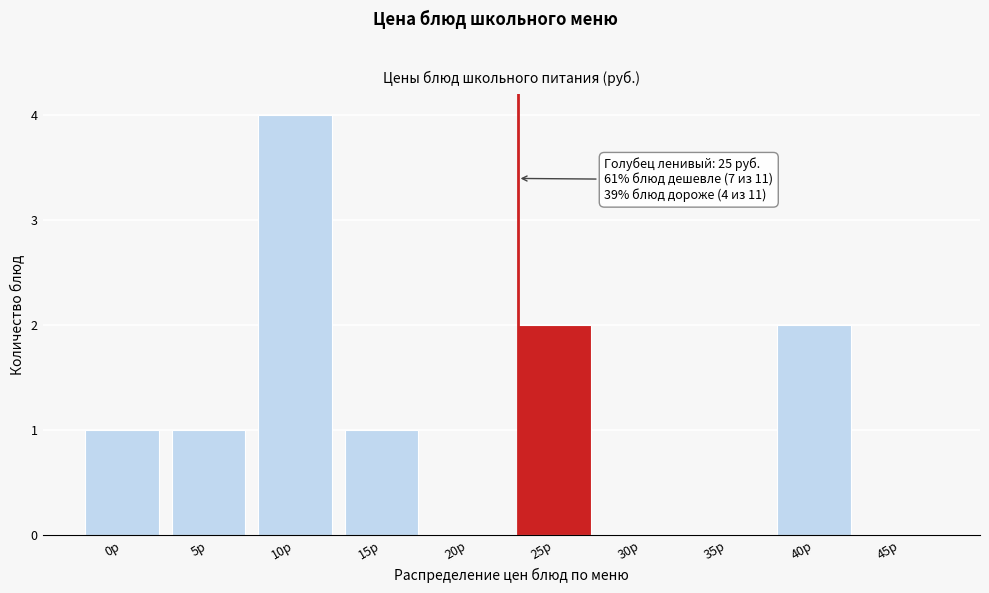

Reading left to right, transcribe all the data shown in this chart.

0р=1	5р=1	10р=4	15р=1	20р=0	25р=2	30р=0	35р=0	40р=2	45р=0